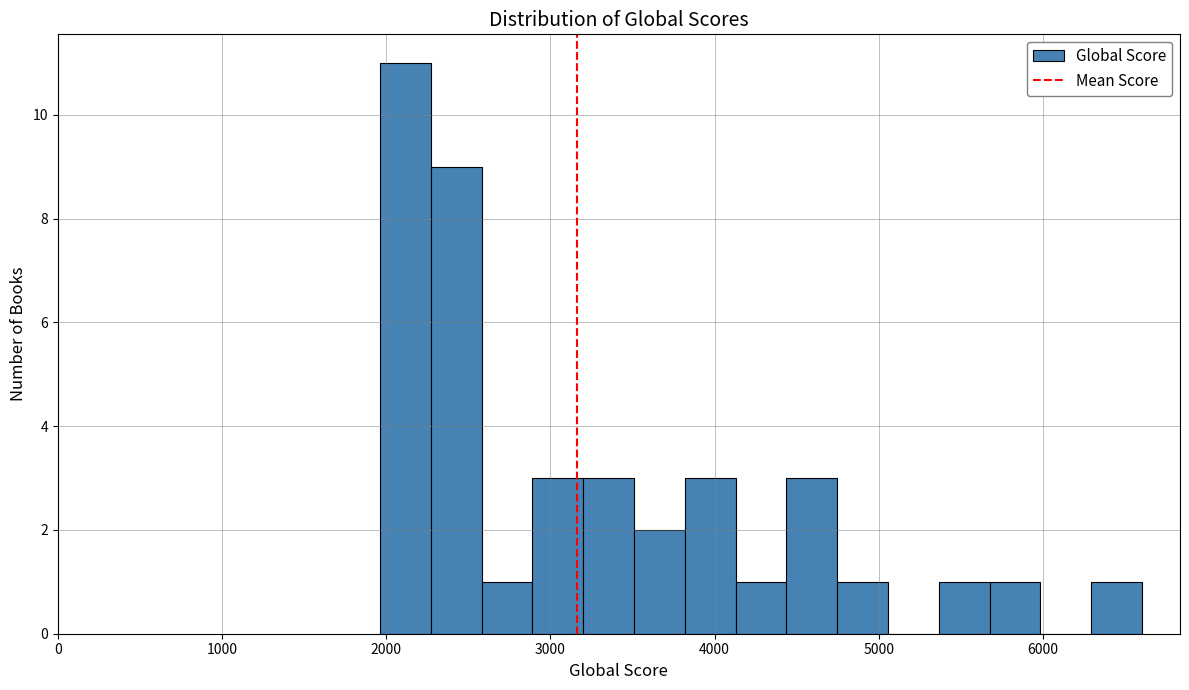

Read against the x-axis, roughly where is the centre of the tallest bar?

2100